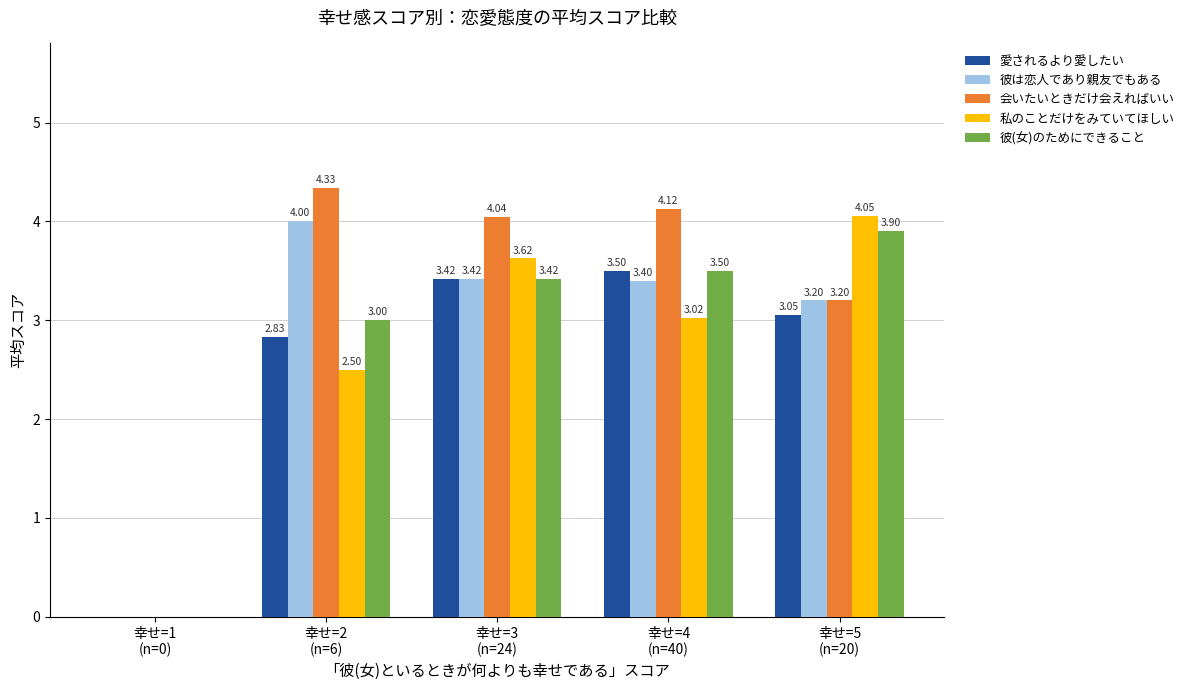

What is the sum of all 会いたいときだけ会えればいい values?

15.7